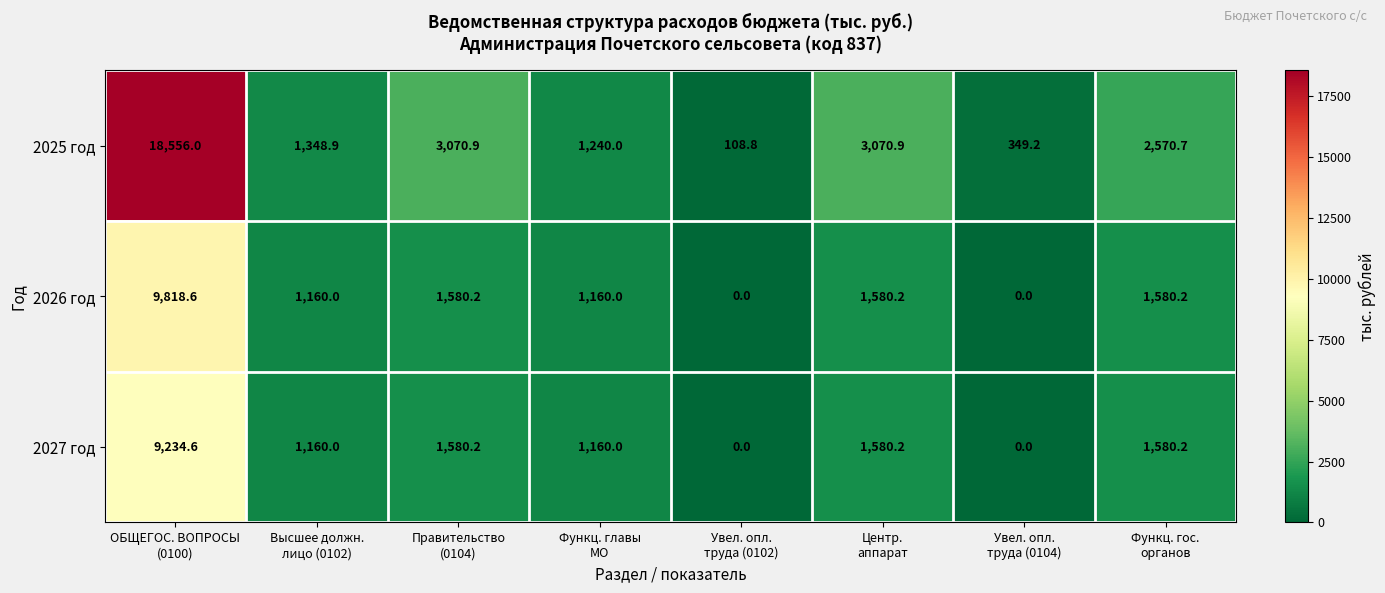

What is the difference between the second highest and second lowest values in the 2026 год series?

1580.2